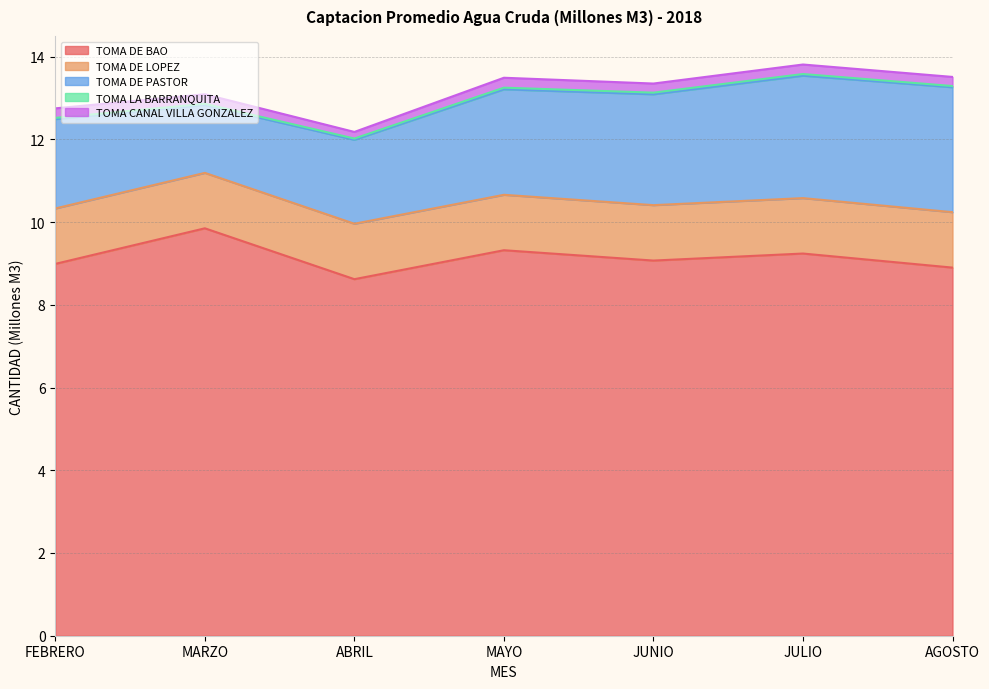

Reading right to left, transcribe all the data shown in this chart.

TOMA DE BAO: 8.9	9.2	9.1	9.3	8.6	9.8	9.0
TOMA DE LOPEZ: 1.3	1.3	1.3	1.3	1.3	1.3	1.3
TOMA DE PASTOR: 3.0	3.0	2.7	2.5	2.0	1.6	2.2
TOMA LA BARRANQUITA: 0.0	0.0	0.0	0.0	0.0	0.0	0.0
TOMA CANAL VILLA GONZALEZ: 0.2	0.2	0.2	0.2	0.2	0.2	0.2